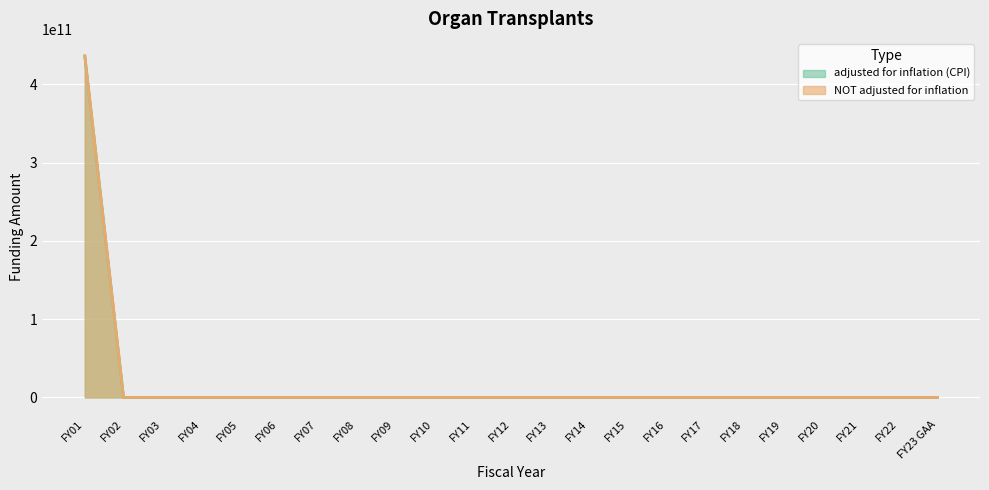

Where is adjusted for inflation (CPI) nearest to the value 218149630000?

FY01